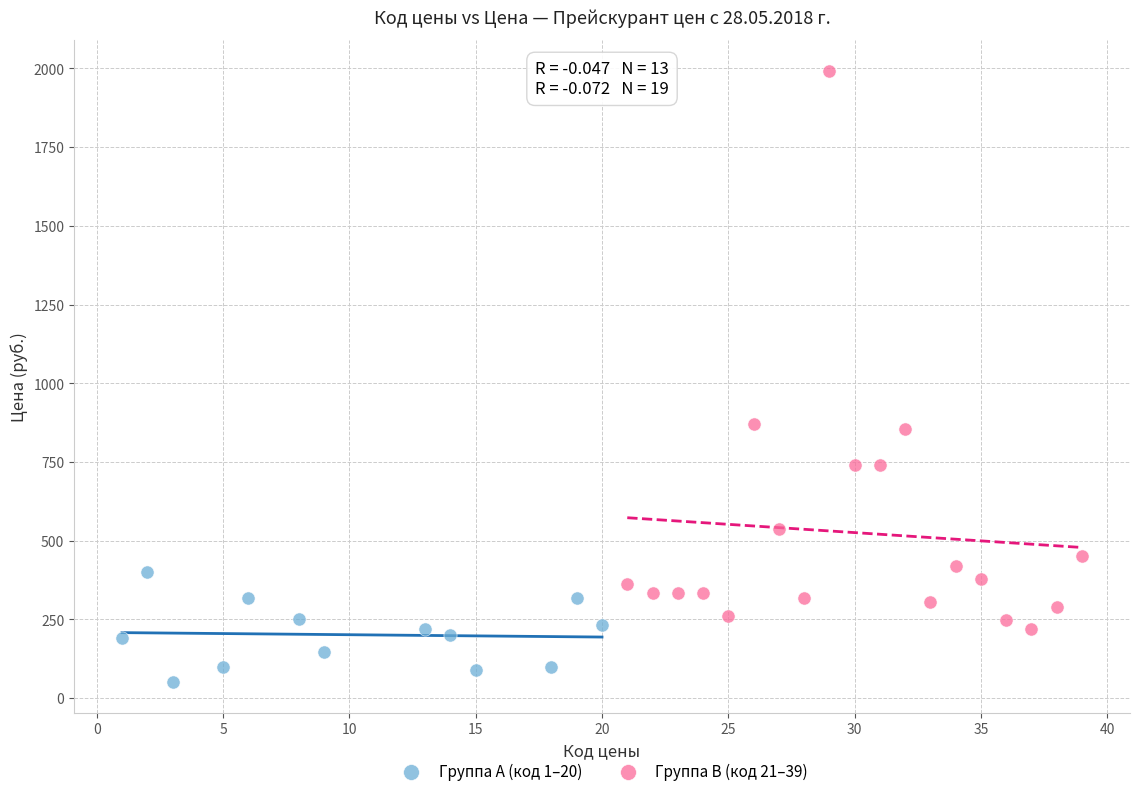

Which series reaches the maximum Y coordinate?

Группа B (код 21–39)